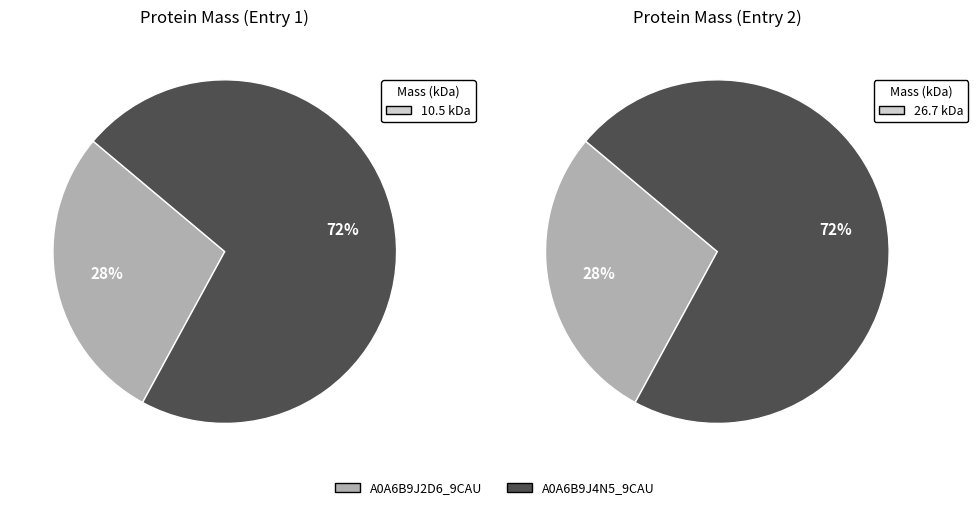

Which category has the biggest portion of the pie?

A0A6B9J4N5_9CAUD